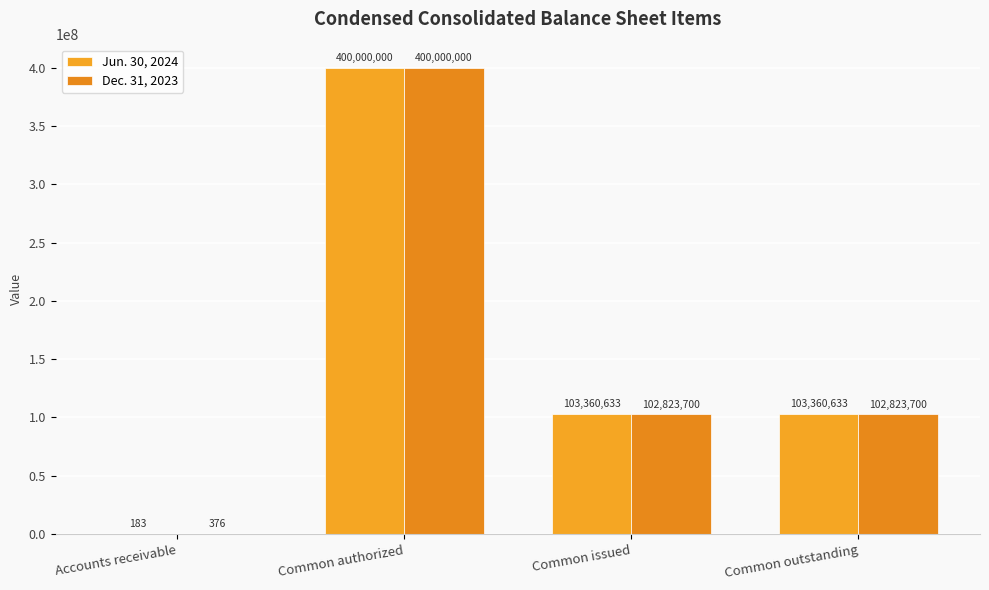

What is the highest value of the Dec. 31, 2023 series?

400000000